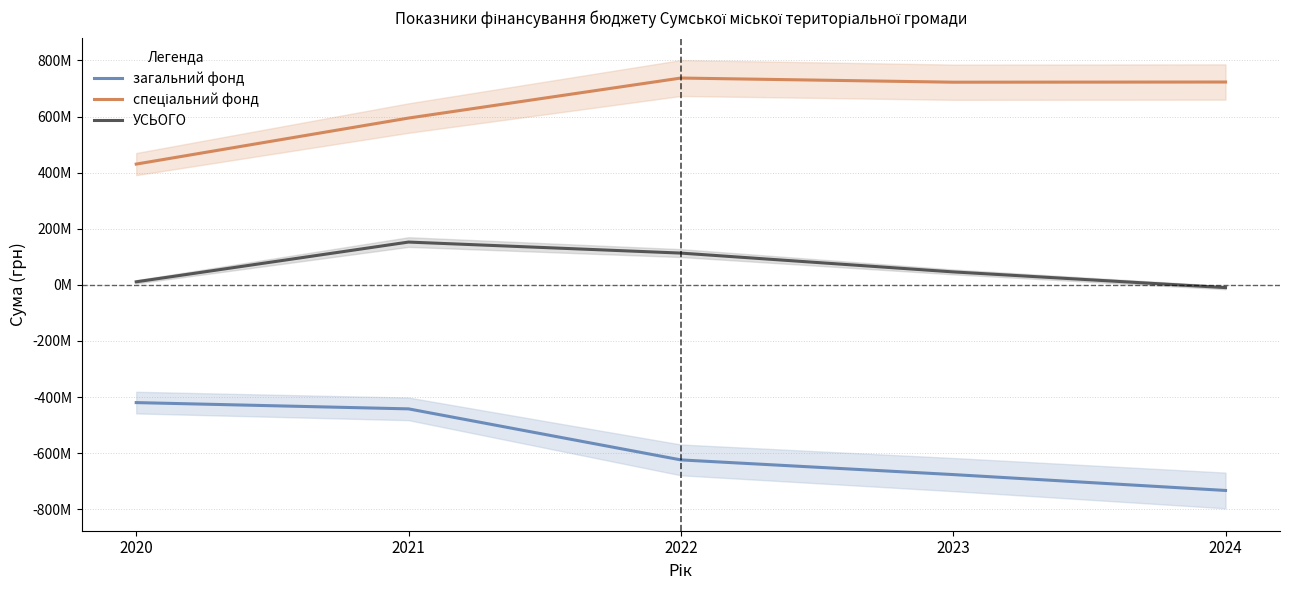

True or false: спеціальний фонд and загальний фонд intersect in this chart.

False